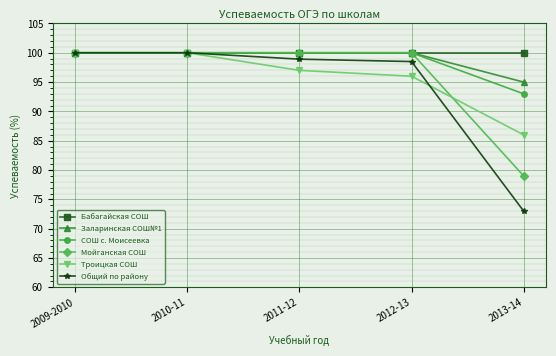

At which label does Троицкая СОШ first exceed 97?

2009-2010